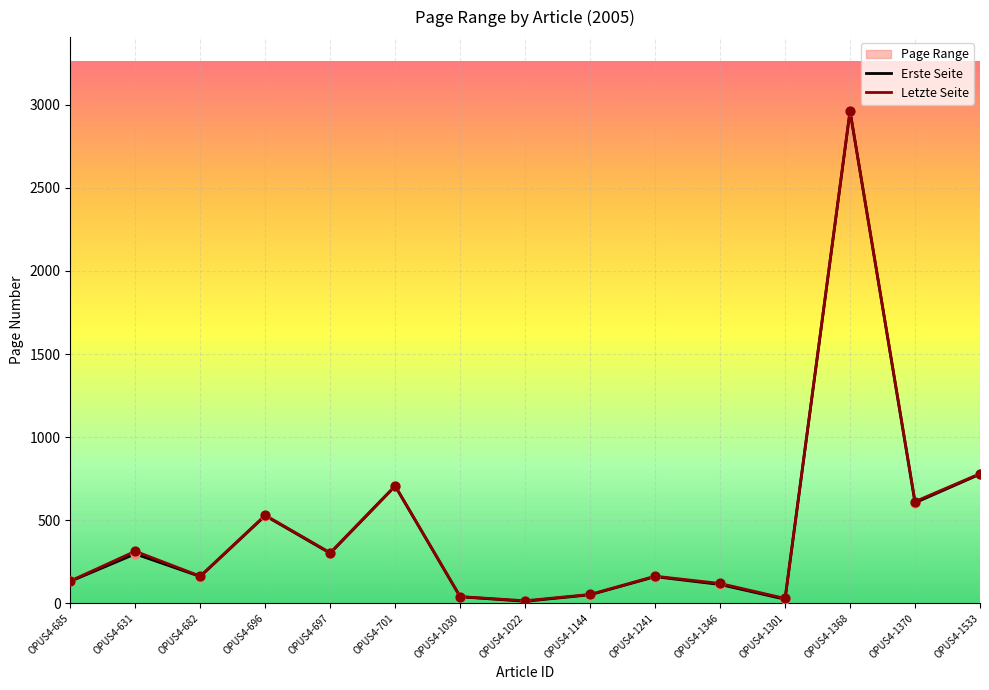

What is the total value across all series at OPUS4-697?

605